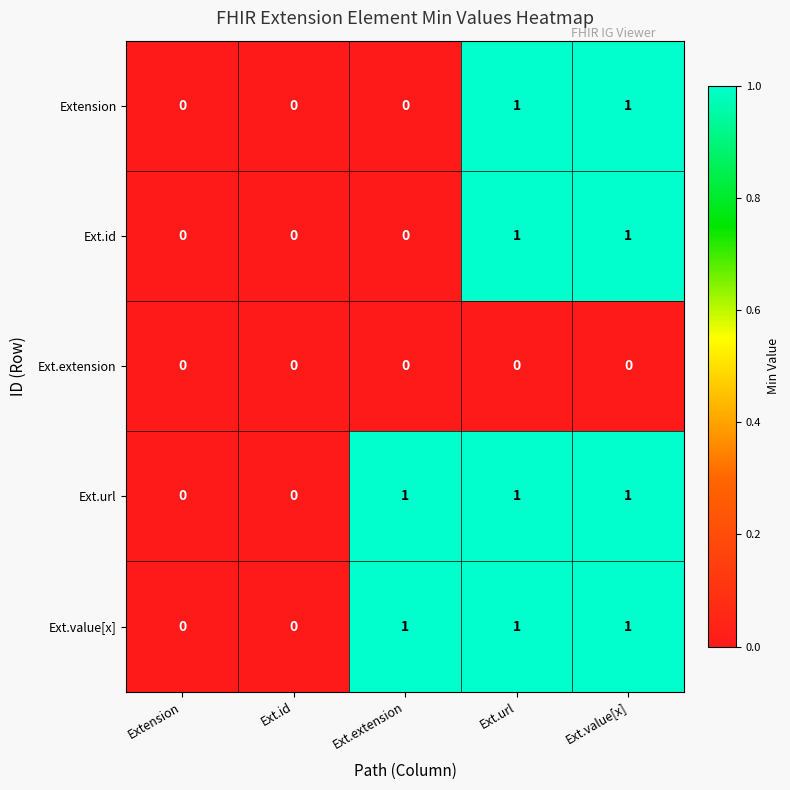

Count the Ext.url values in the range 0 to 1.

5